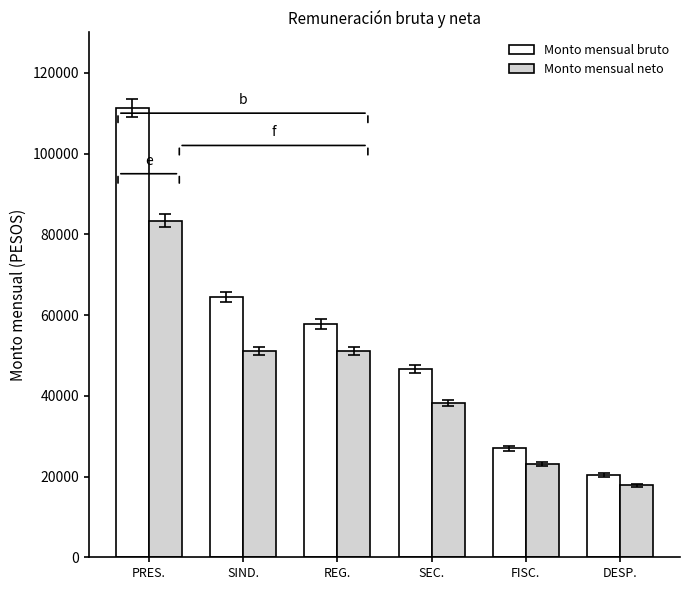

What position from the right is REG.?

4